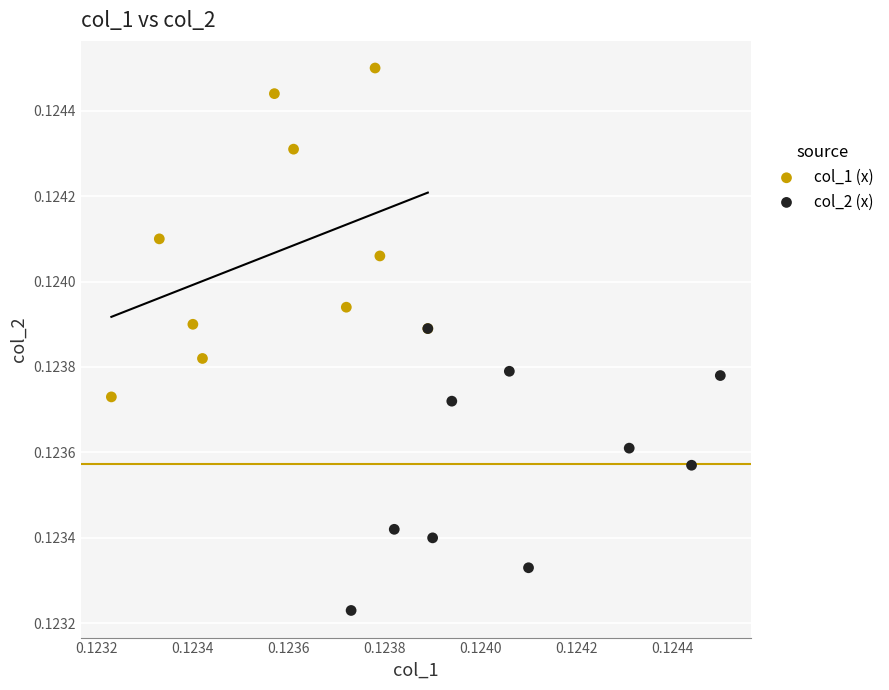

Which series reaches the maximum Y coordinate?

col_1 (x)